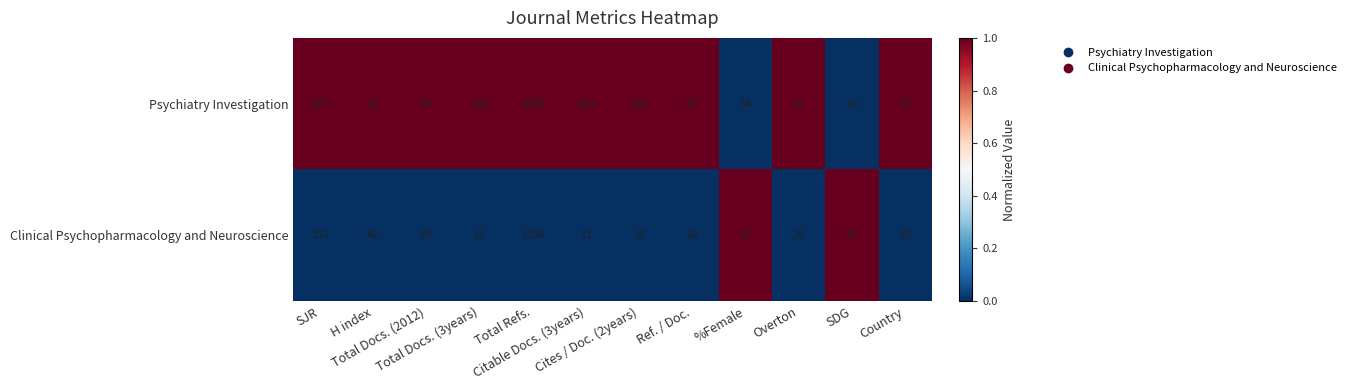

What is the spread (max minus min) of values at Overton?

7